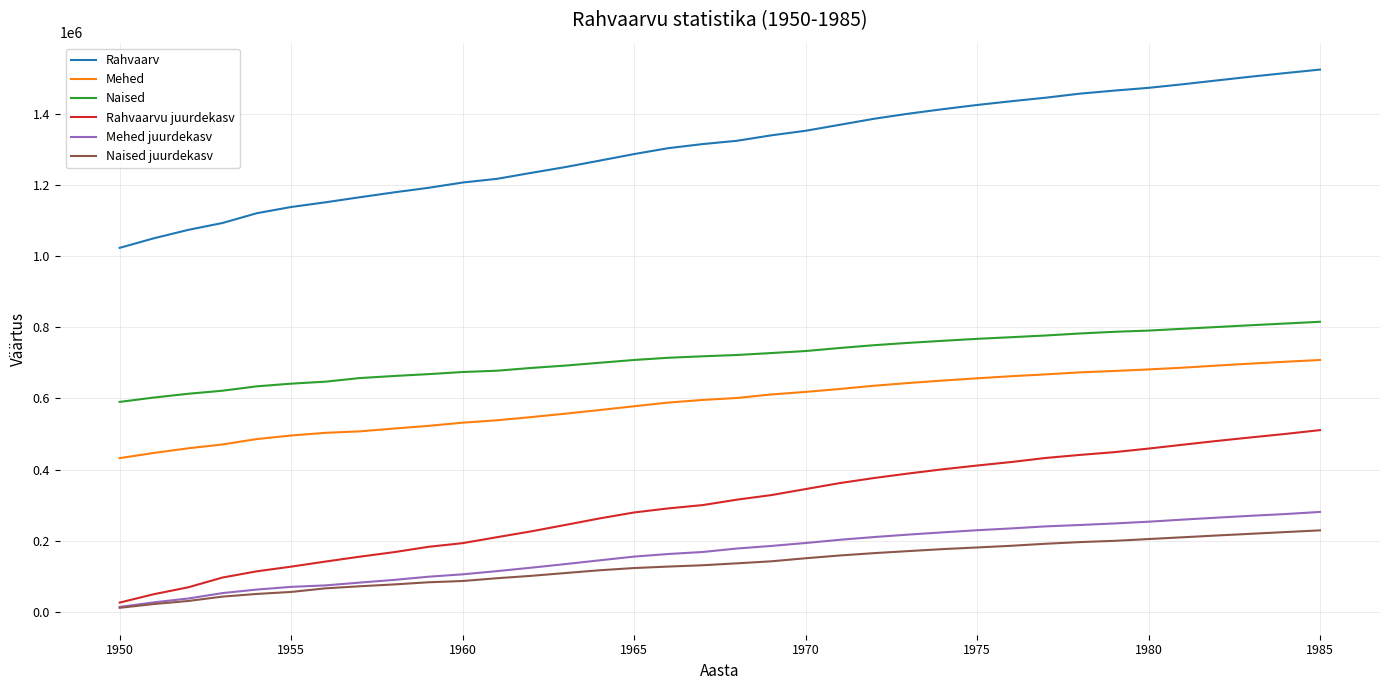

Which series has the largest total across all categories?

Rahvaarv